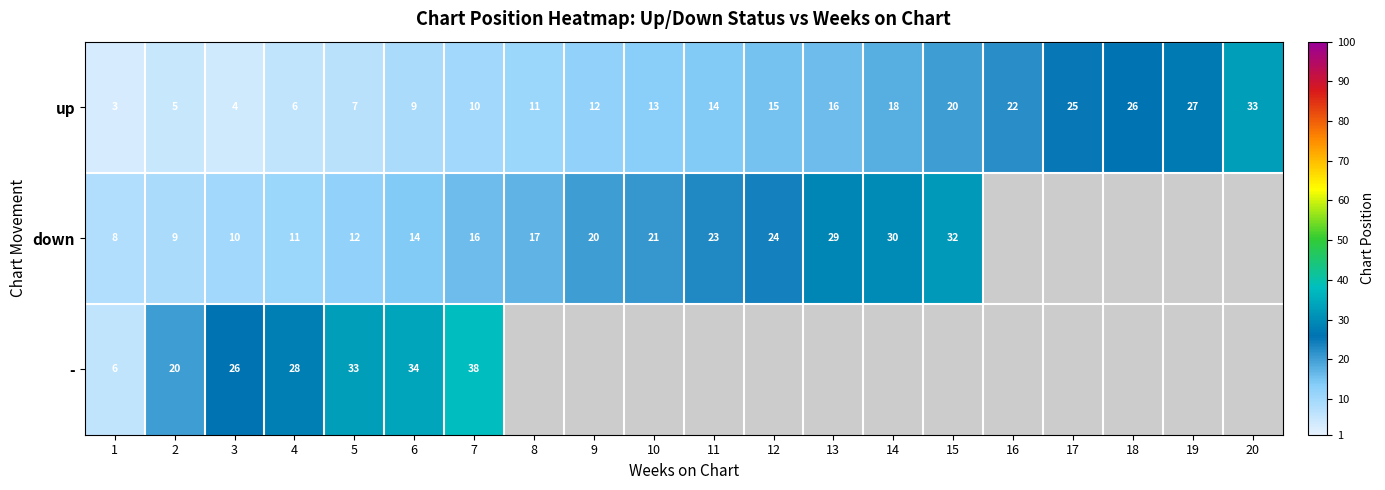

What is the lowest value of the up series?

3